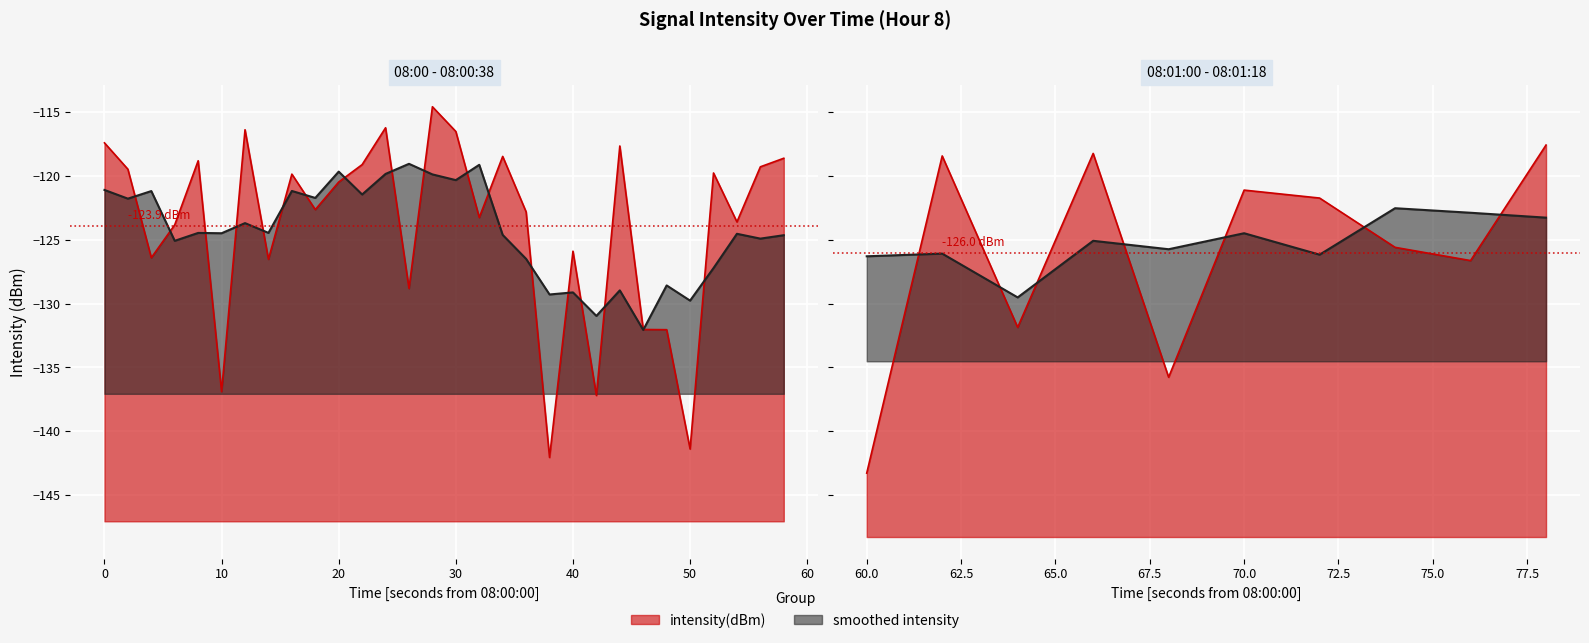

How many points are lower than both their immediate neighbors (excluding endpoints)?

14